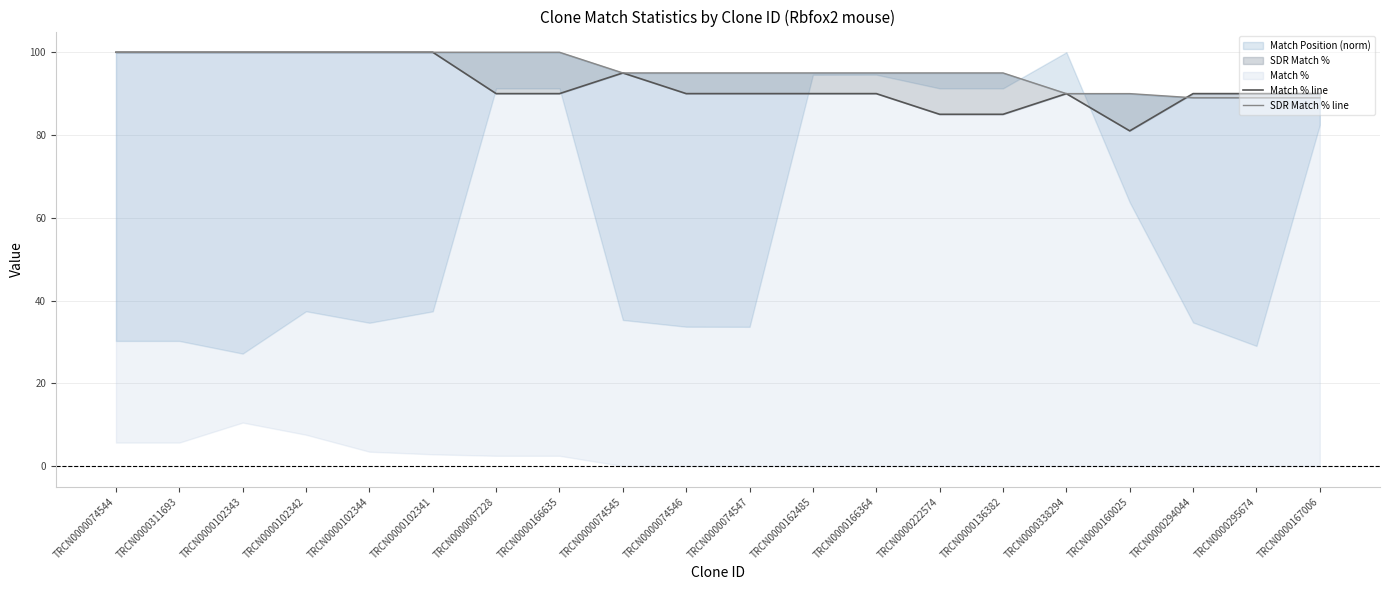

What is the difference between the maximum and minimum values in the SDR Match % line series?

11